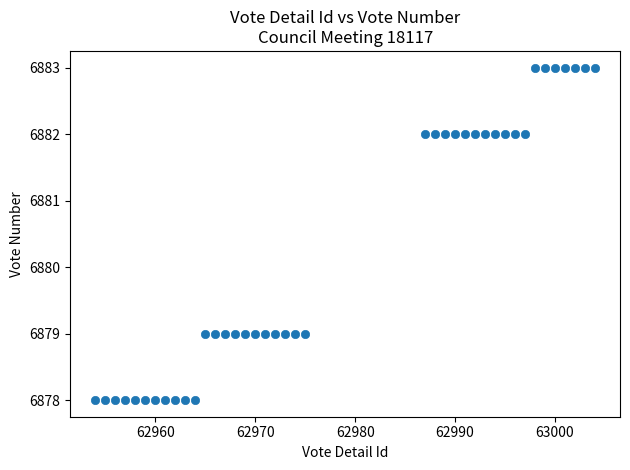

What is the range of Y values (max minus min)?

5